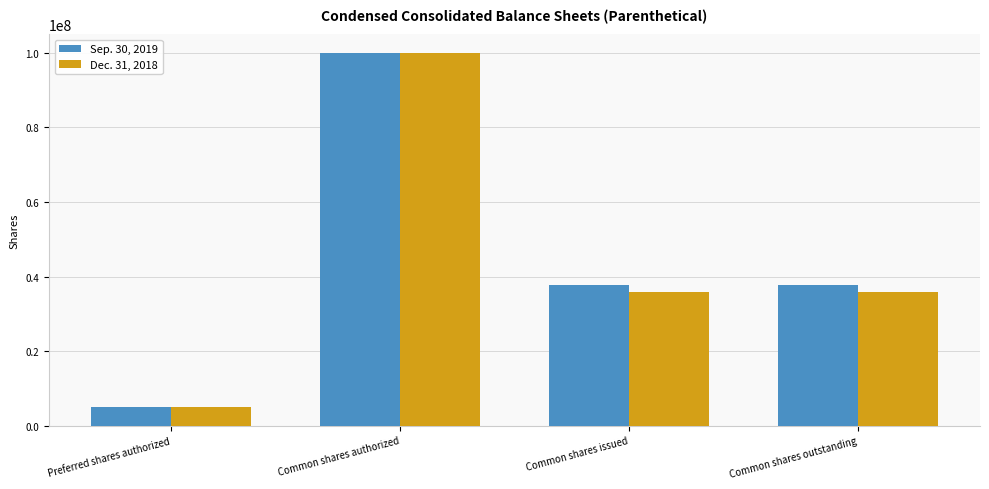

Which series changed the most between Preferred shares authorized and Common shares issued?

Sep. 30, 2019